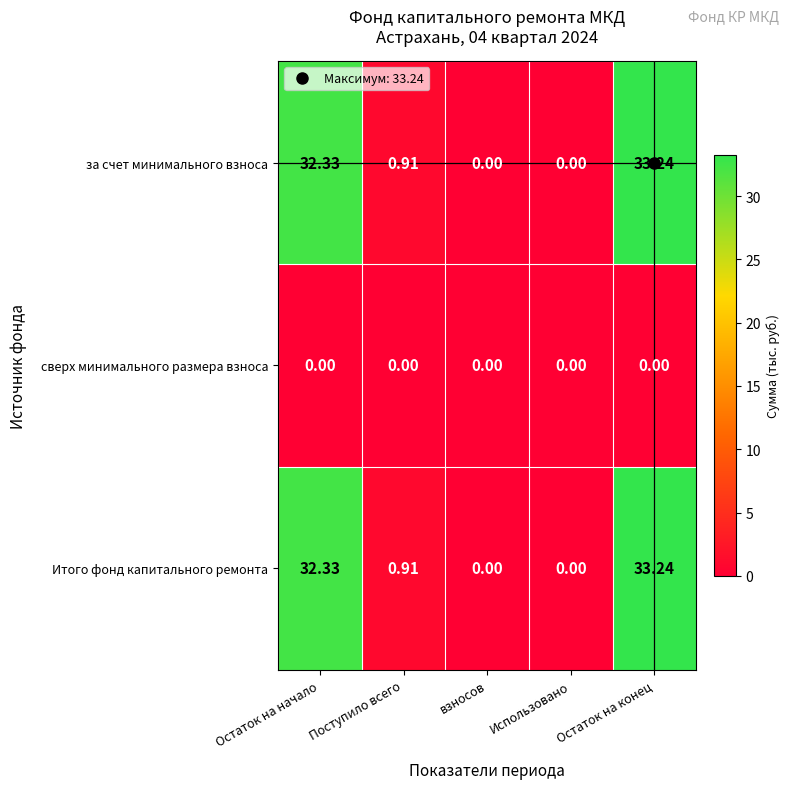

How many data points does each series have?

5